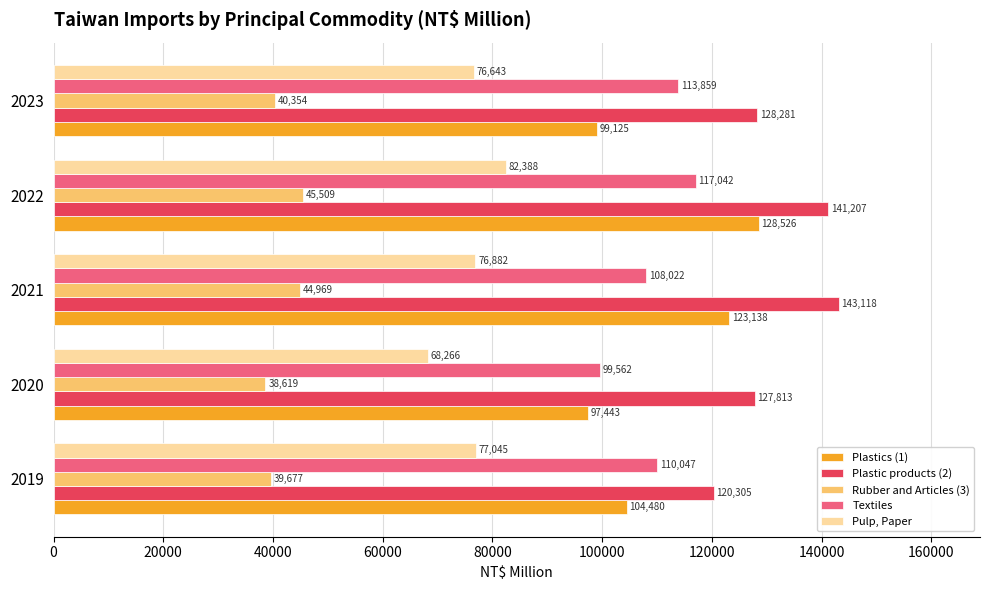

The Plastics (1) series shows 99125 at 2023. True or false?

True